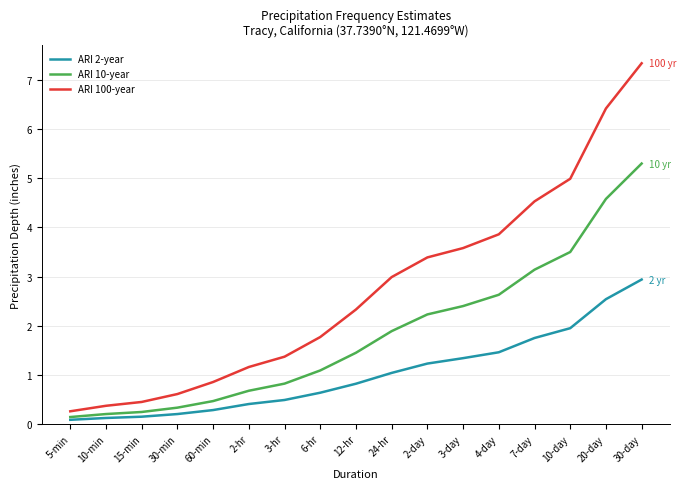

What is the maximum value for ARI 100-year?

7.3